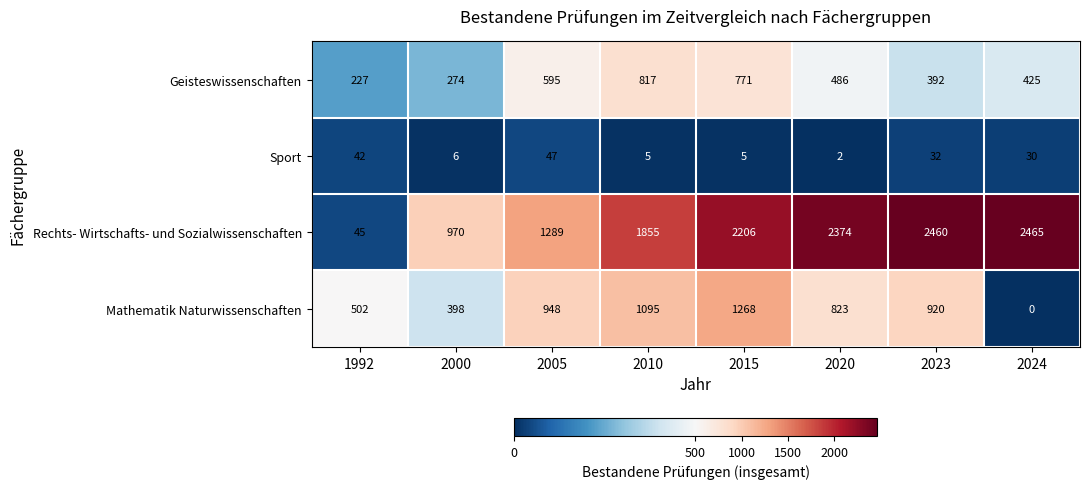

At which label does Sport first exceed 30?

1992